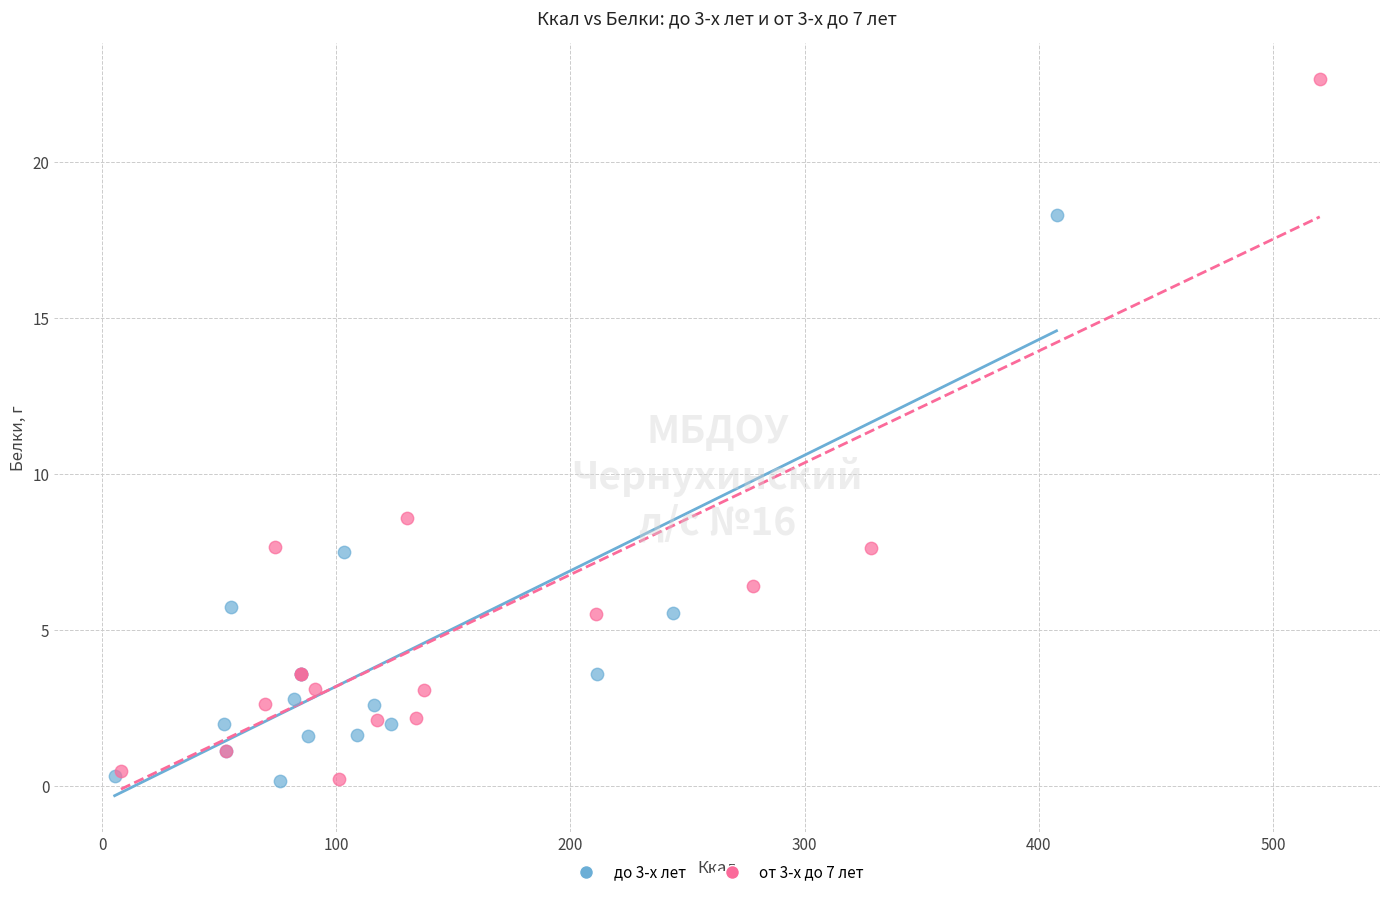

What are all the series names shown in the legend?

до 3-х лет, от 3-х до 7 лет